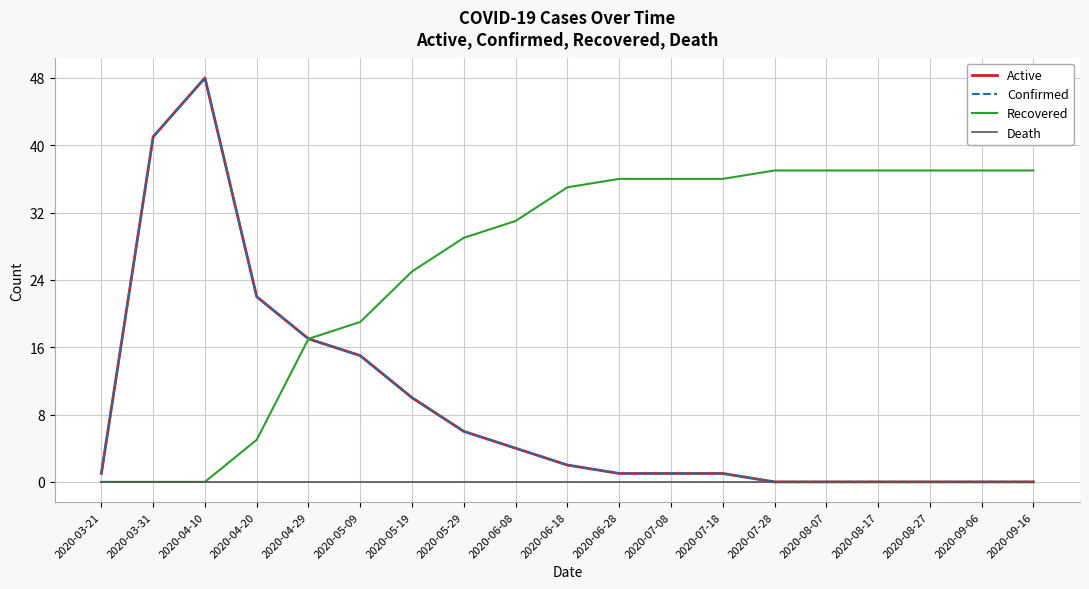

Does the chart have visible grid lines?

Yes